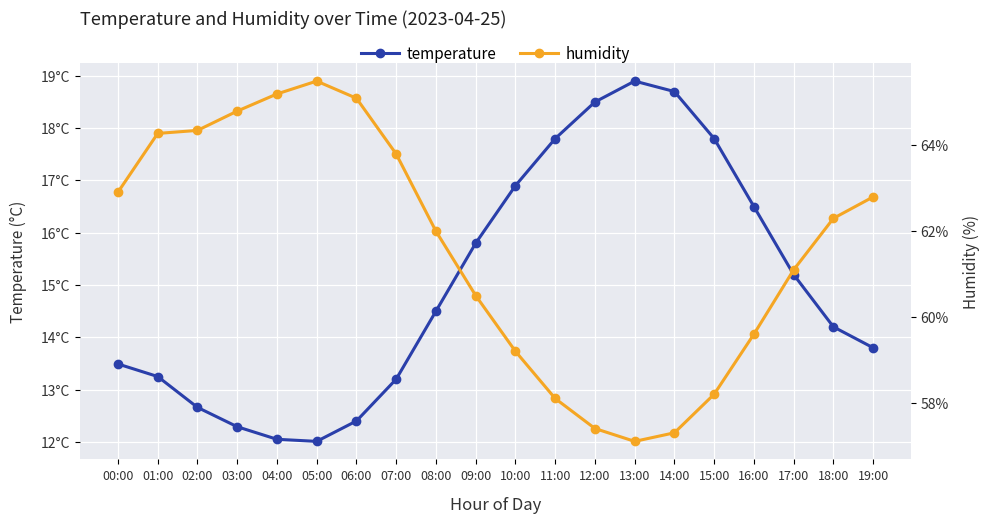

Is the value of humidity at 01:00 greater than the value of temperature at 00:00?

Yes